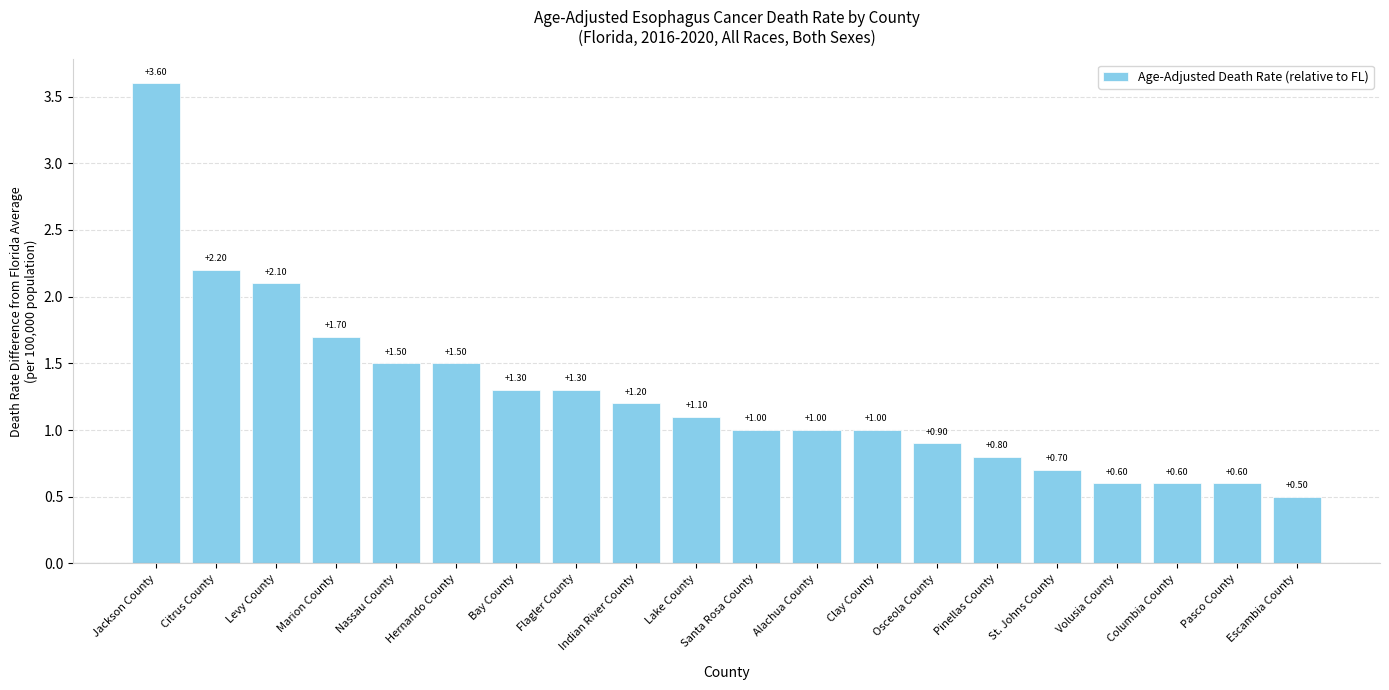

Which has a higher value, Pasco County or Hernando County?

Hernando County